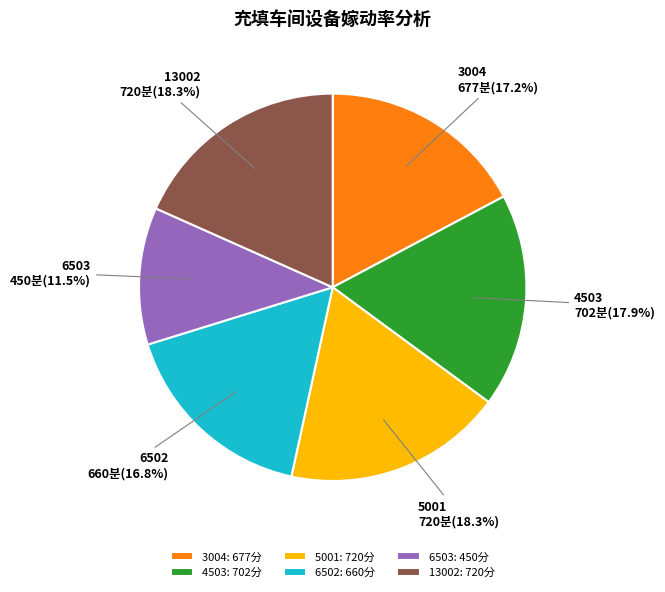

What percentage is the 5001 slice, to the nearest percent?

18%